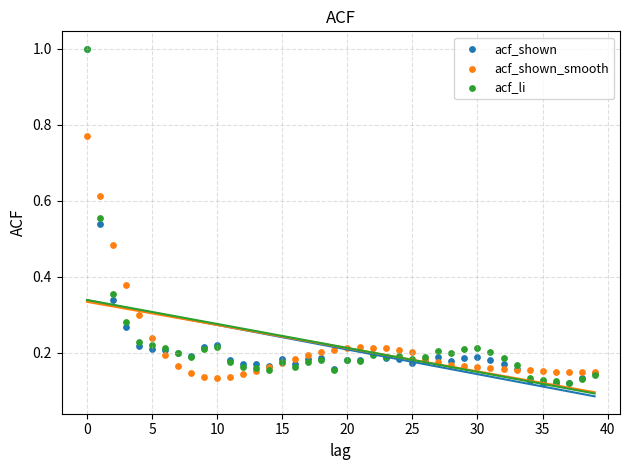

What are all the series names shown in the legend?

acf_shown, acf_shown_smooth, acf_li